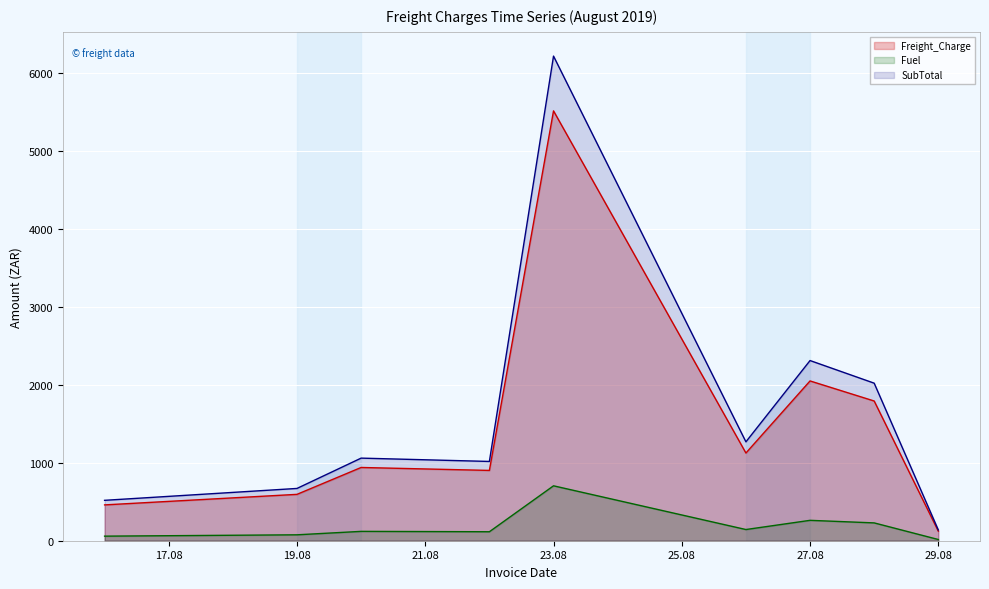

List the series in order of their peak value, lowest first.

Fuel, Freight_Charge, SubTotal